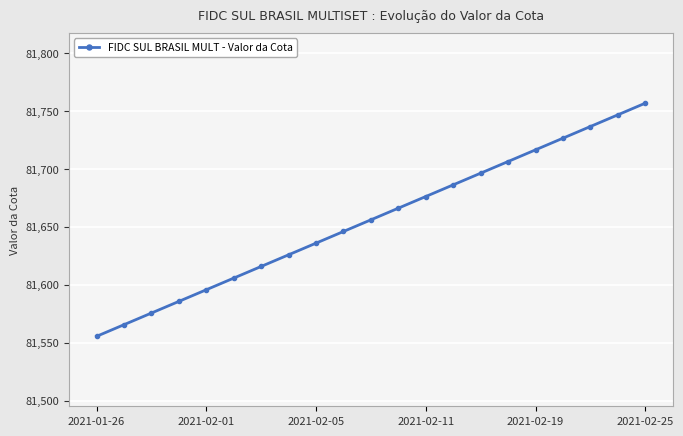

Is this an area chart (filled region under the line)?

No